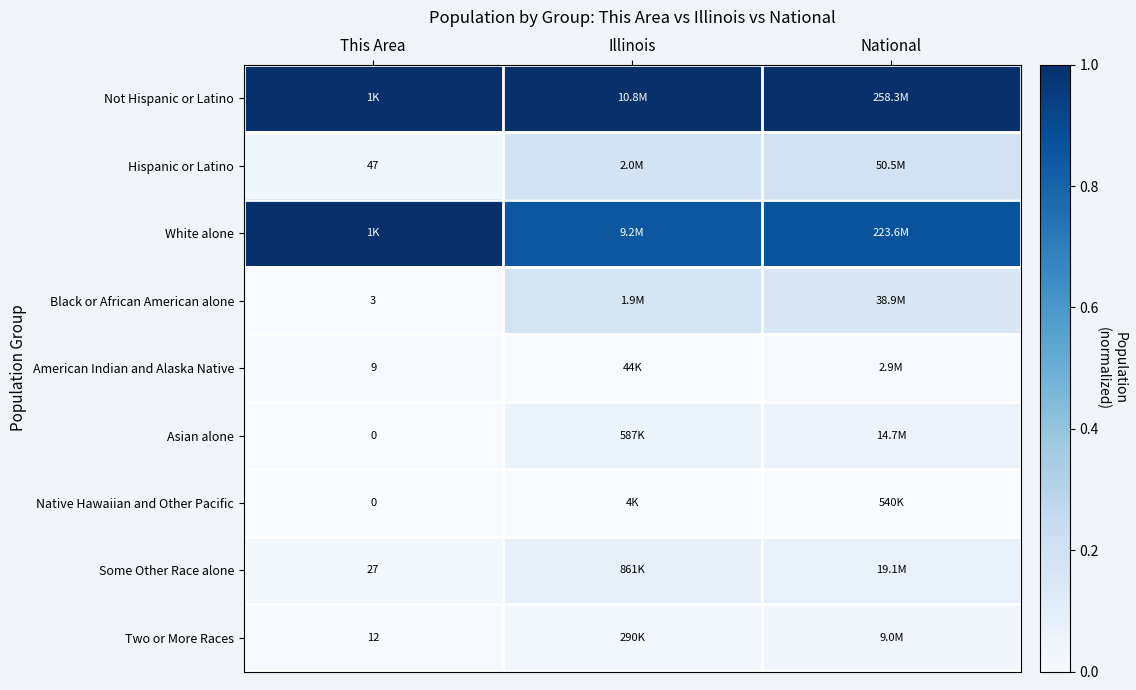

What is the total value across all series at Illinois?

2.4